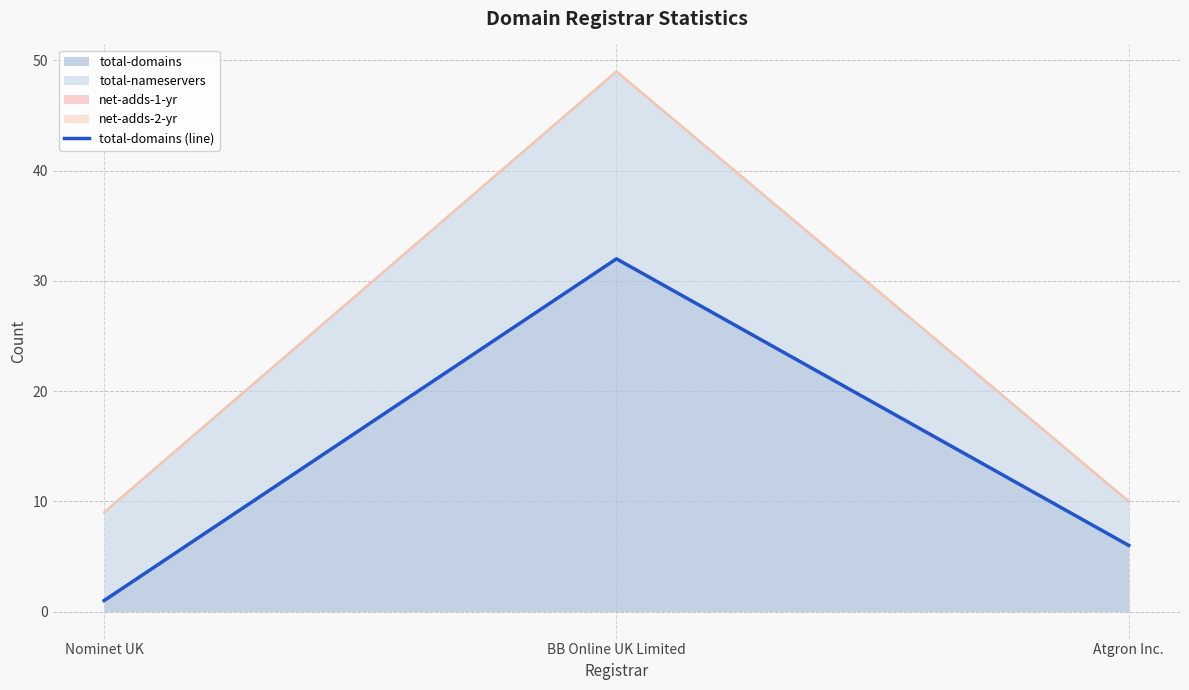

Which label corresponds to the largest value in the chart?

BB Online UK Limited